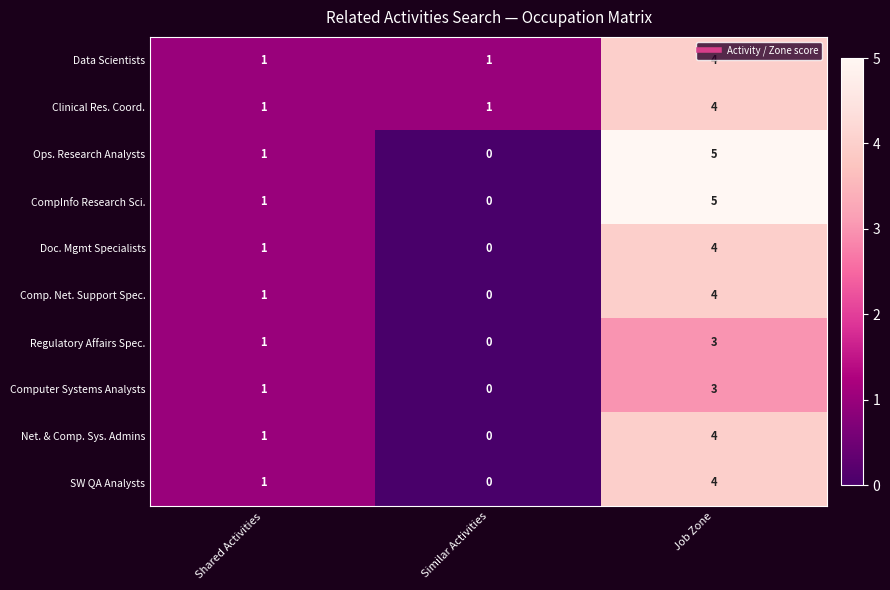

Which label corresponds to the largest value in the chart?

Job Zone